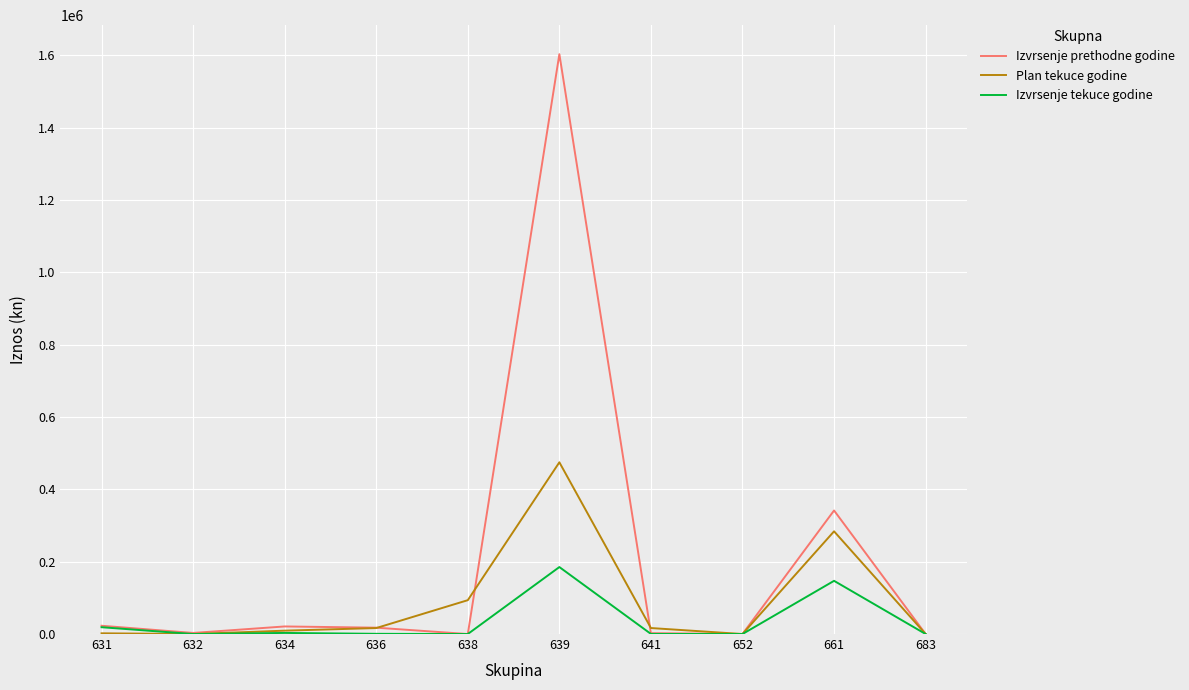

Rank the series by their average value, from highest to lowest.

Izvrsenje prethodne godine, Plan tekuce godine, Izvrsenje tekuce godine